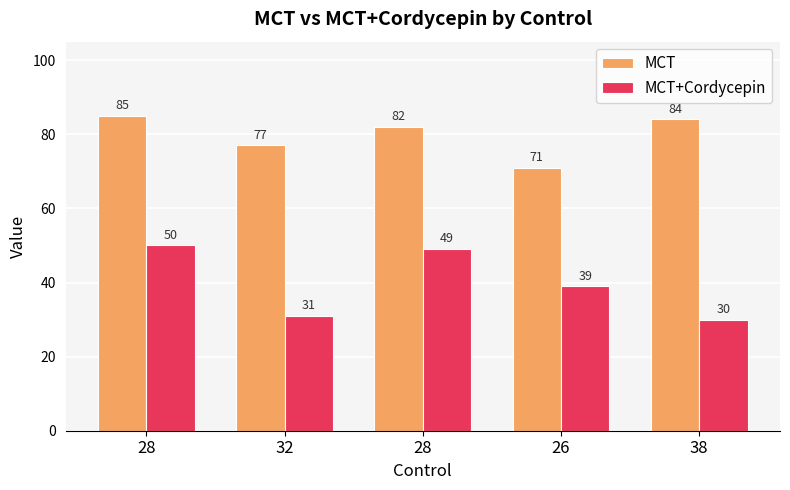

What is the maximum value shown in the chart?

85